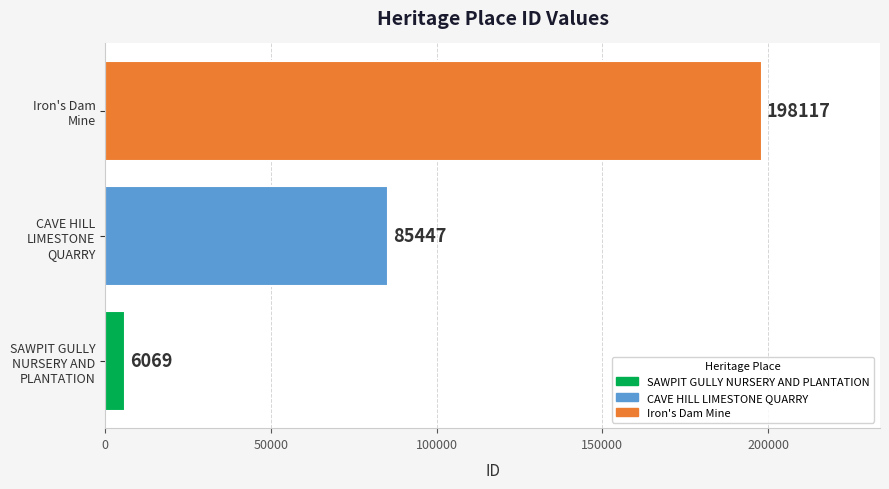

What is the smallest value displayed?

6069